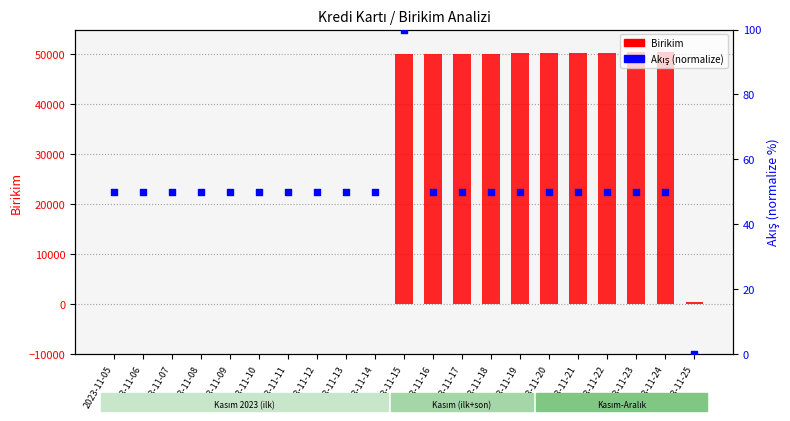

Is the value of Akış (normalize) at 2023-11-18 greater than the value of Birikim at 2023-11-13?

Yes